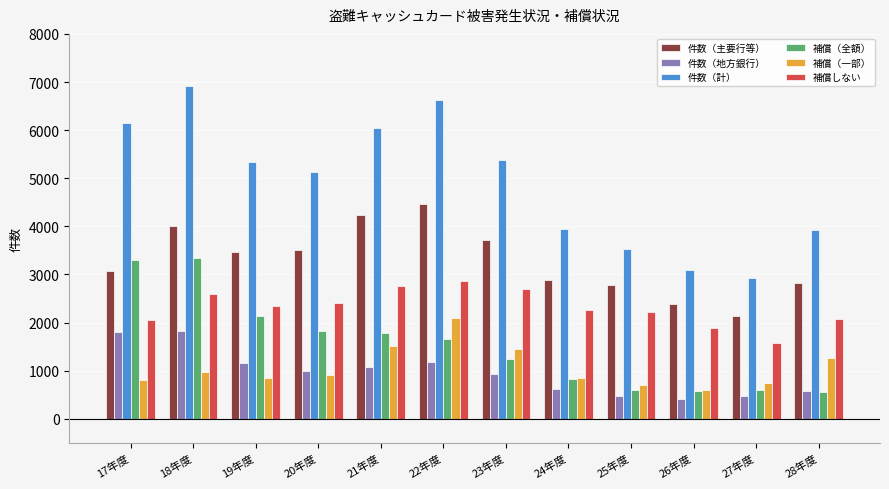

List the series in order of their peak value, highest first.

件数（計）, 件数（主要行等）, 補償（全額）, 補償しない, 補償（一部）, 件数（地方銀行）